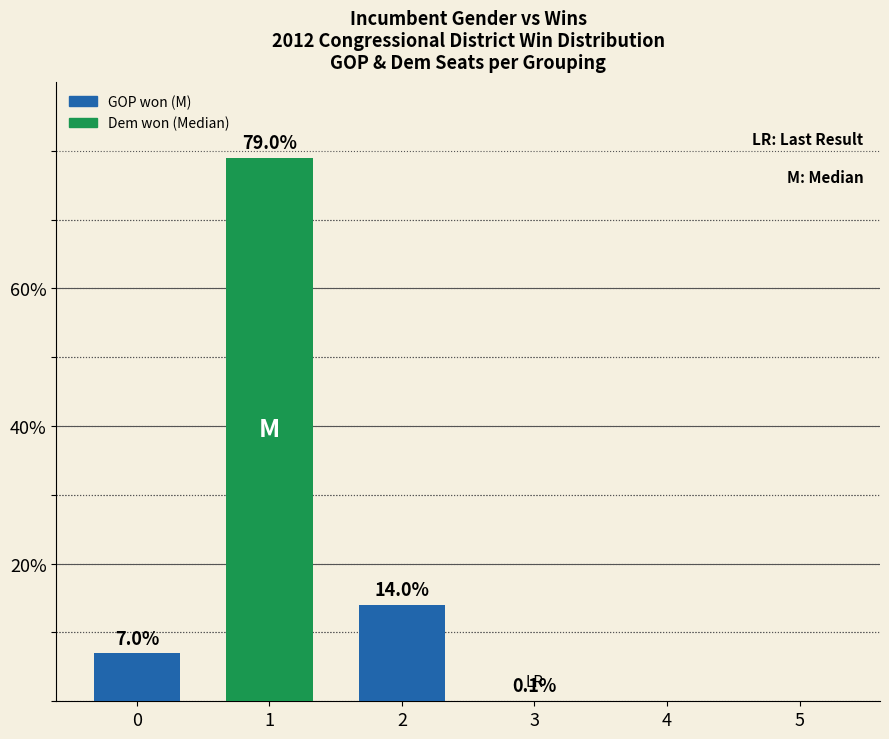

The chart shows a value of 19.5 at 1. True or false?

False